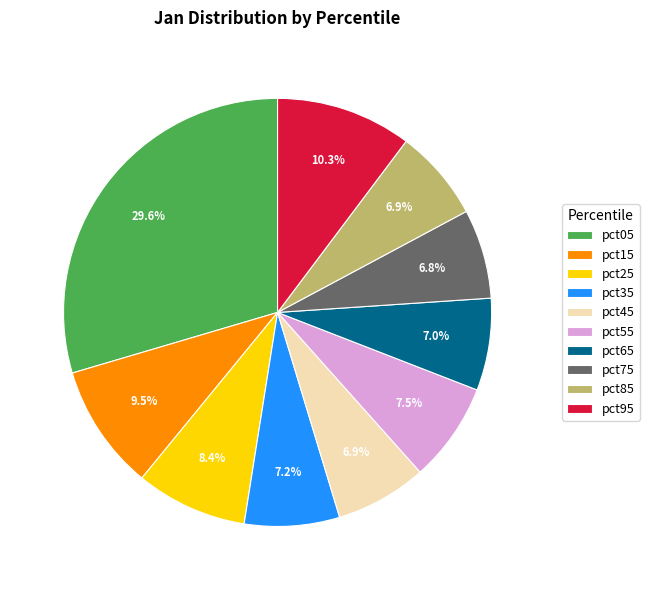

Which slice is the largest?

pct05